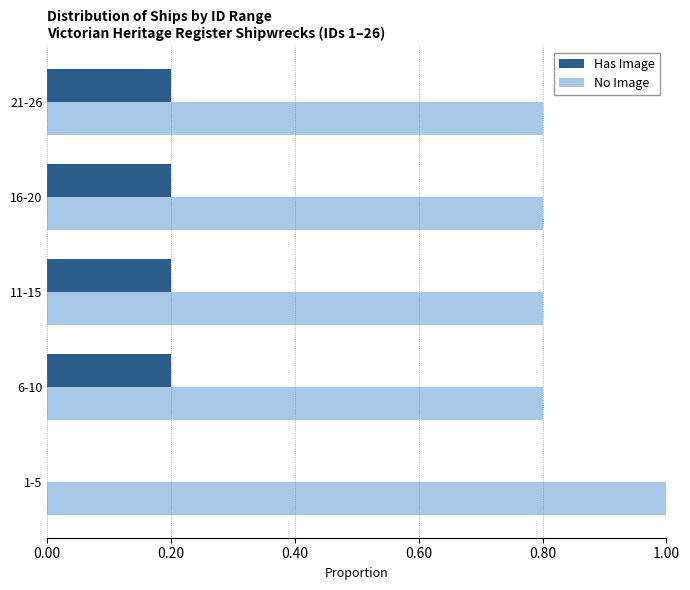

What is the approximate value of No Image at 16-20?

0.8